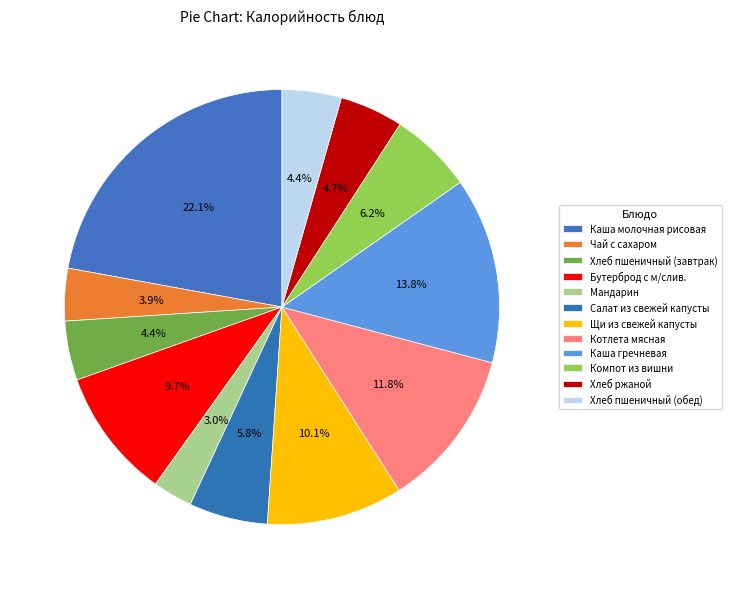

Is it true that Котлета мясная is 5% of the pie?

False